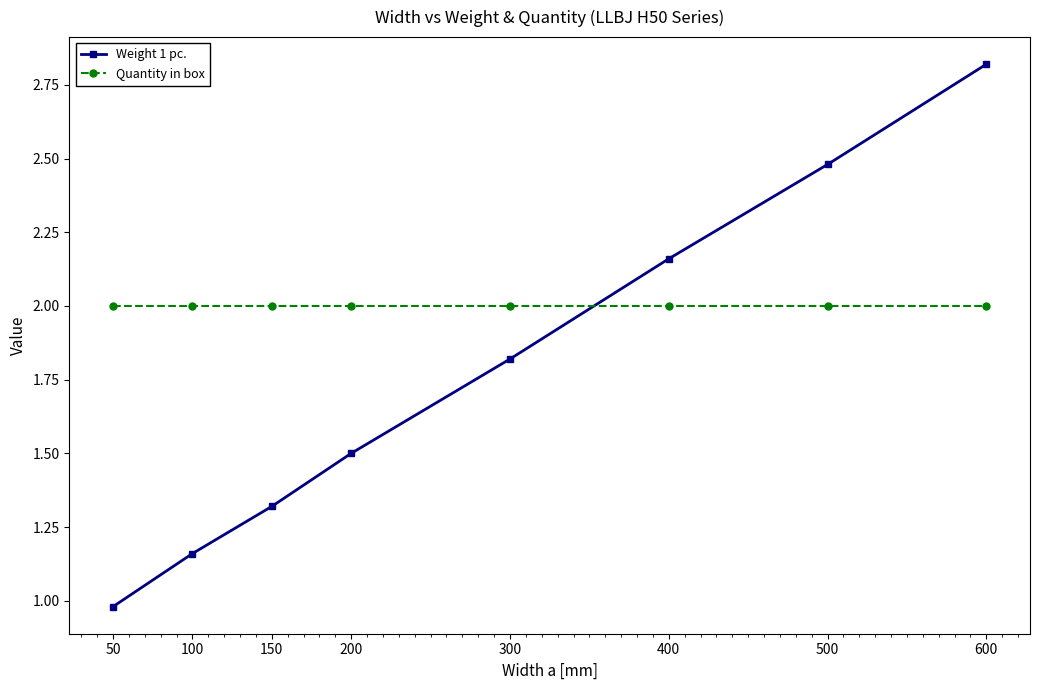

What is the average value of the Weight 1 pc. series?

1.8